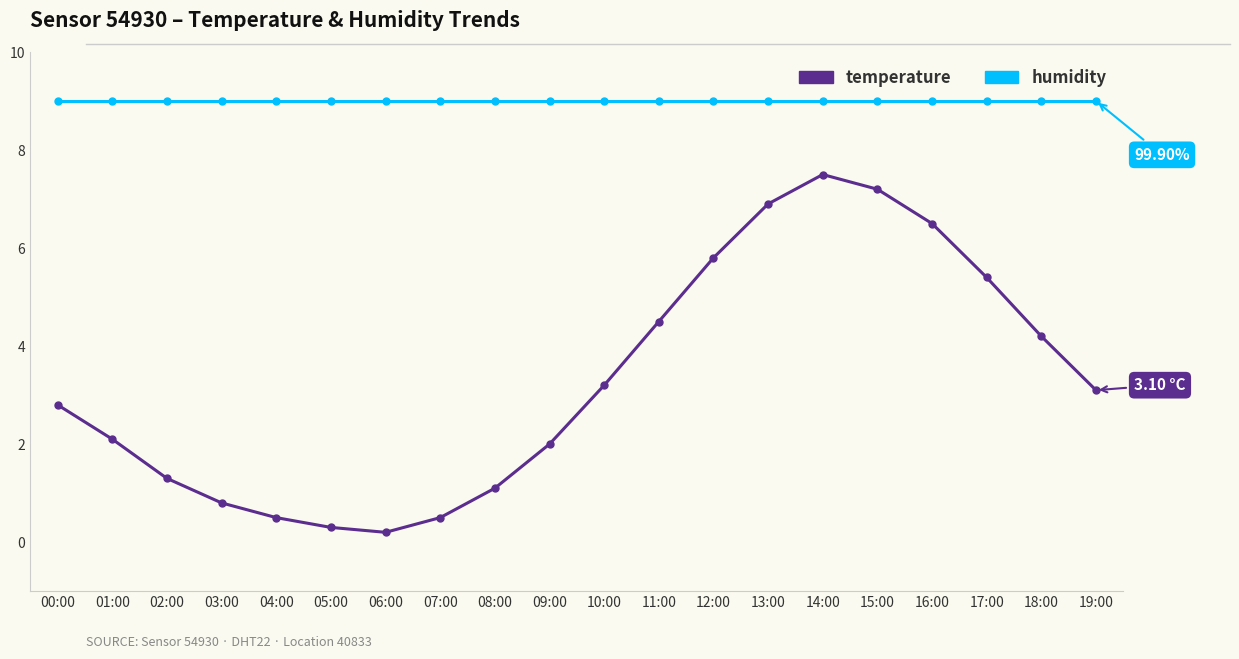

In temperature, how many points are lower than both neighbors (excluding endpoints)?

1